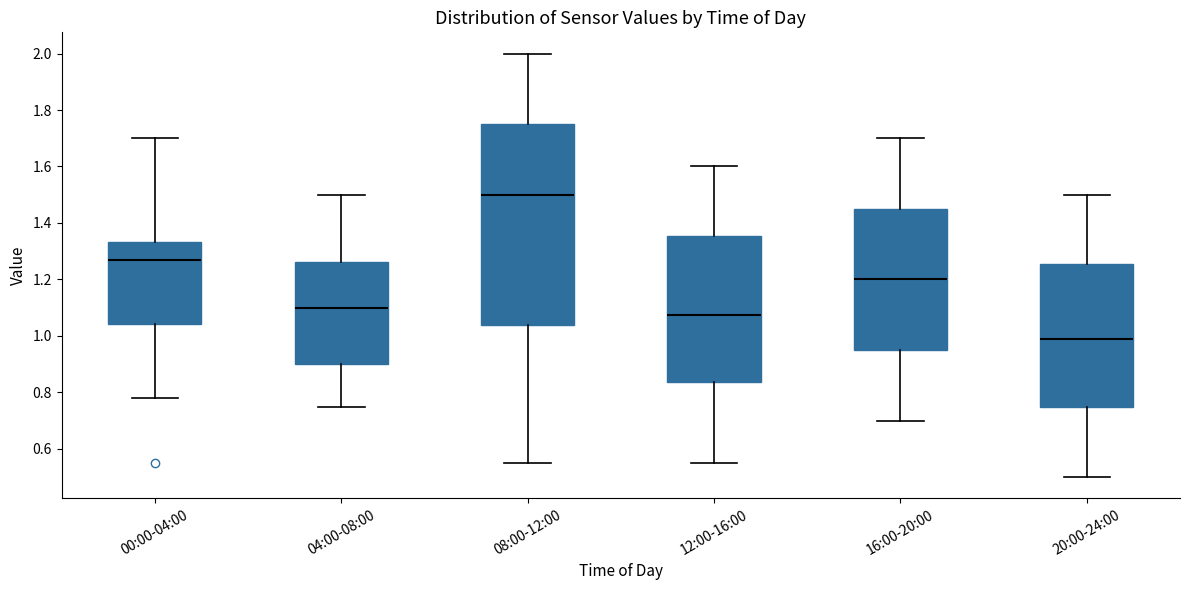

Reading left to right, transcribe this box plot: for each box, give where its median line is, the range the box spans, and where its two whiskers end, as read against the y-axis. The values are not printed on the chart, so give them approximately, as read against the axis.

00:00-04:00: median 1.28, box 1.04 to 1.34, whiskers 0.78 to 1.70
04:00-08:00: median 1.10, box 0.90 to 1.26, whiskers 0.76 to 1.50
08:00-12:00: median 1.50, box 1.04 to 1.76, whiskers 0.56 to 2.00
12:00-16:00: median 1.08, box 0.84 to 1.36, whiskers 0.56 to 1.60
16:00-20:00: median 1.20, box 0.96 to 1.46, whiskers 0.70 to 1.70
20:00-24:00: median 1.00, box 0.76 to 1.26, whiskers 0.50 to 1.50